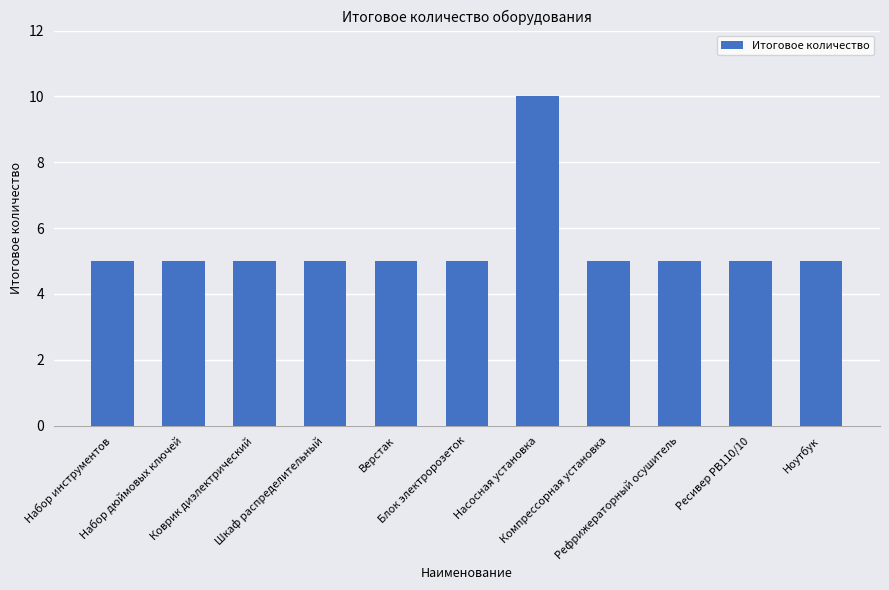

The chart shows a value of 5 at Верстак. True or false?

True